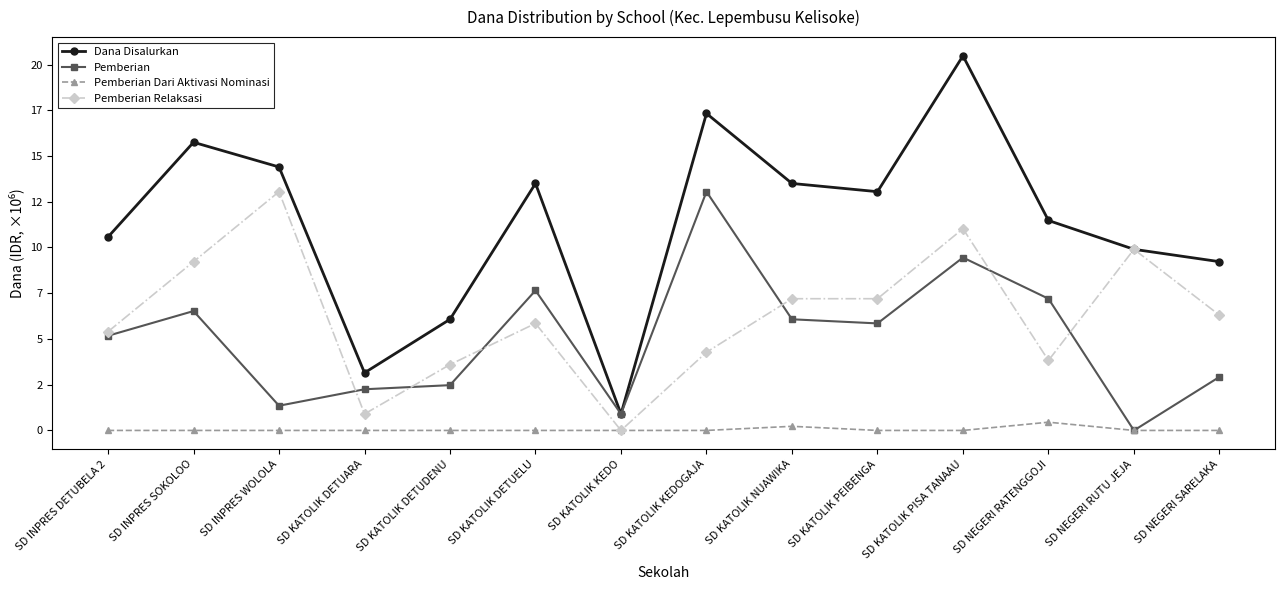

Reading left to right, transcribe all the data shown in this chart.

Dana Disalurkan: SD INPRES DETUBELA 2=10575000	SD INPRES SOKOLOO=15750000	SD INPRES WOLOLA=14400000	SD KATOLIK DETUARA=3150000	SD KATOLIK DETUDENU=6075000	SD KATOLIK DETUELU=13500000	SD KATOLIK KEDO=900000	SD KATOLIK KEDOGAJA=17325000	SD KATOLIK NUAWIKA=13500000	SD KATOLIK PEIBENGA=13050000	SD KATOLIK PISA TANAAU=20475000	SD NEGERI RATENGGOJI=11475000	SD NEGERI RUTU JEJA=9900000	SD NEGERI SARELAKA=9225000
Pemberian: SD INPRES DETUBELA 2=5175000	SD INPRES SOKOLOO=6525000	SD INPRES WOLOLA=1350000	SD KATOLIK DETUARA=2250000	SD KATOLIK DETUDENU=2475000	SD KATOLIK DETUELU=7650000	SD KATOLIK KEDO=900000	SD KATOLIK KEDOGAJA=13050000	SD KATOLIK NUAWIKA=6075000	SD KATOLIK PEIBENGA=5850000	SD KATOLIK PISA TANAAU=9450000	SD NEGERI RATENGGOJI=7200000	SD NEGERI RUTU JEJA=0	SD NEGERI SARELAKA=2925000
Pemberian Dari Aktivasi Nominasi: SD INPRES DETUBELA 2=0	SD INPRES SOKOLOO=0	SD INPRES WOLOLA=0	SD KATOLIK DETUARA=0	SD KATOLIK DETUDENU=0	SD KATOLIK DETUELU=0	SD KATOLIK KEDO=0	SD KATOLIK KEDOGAJA=0	SD KATOLIK NUAWIKA=225000	SD KATOLIK PEIBENGA=0	SD KATOLIK PISA TANAAU=0	SD NEGERI RATENGGOJI=450000	SD NEGERI RUTU JEJA=0	SD NEGERI SARELAKA=0
Pemberian Relaksasi: SD INPRES DETUBELA 2=5400000	SD INPRES SOKOLOO=9225000	SD INPRES WOLOLA=13050000	SD KATOLIK DETUARA=900000	SD KATOLIK DETUDENU=3600000	SD KATOLIK DETUELU=5850000	SD KATOLIK KEDO=0	SD KATOLIK KEDOGAJA=4275000	SD KATOLIK NUAWIKA=7200000	SD KATOLIK PEIBENGA=7200000	SD KATOLIK PISA TANAAU=11025000	SD NEGERI RATENGGOJI=3825000	SD NEGERI RUTU JEJA=9900000	SD NEGERI SARELAKA=6300000